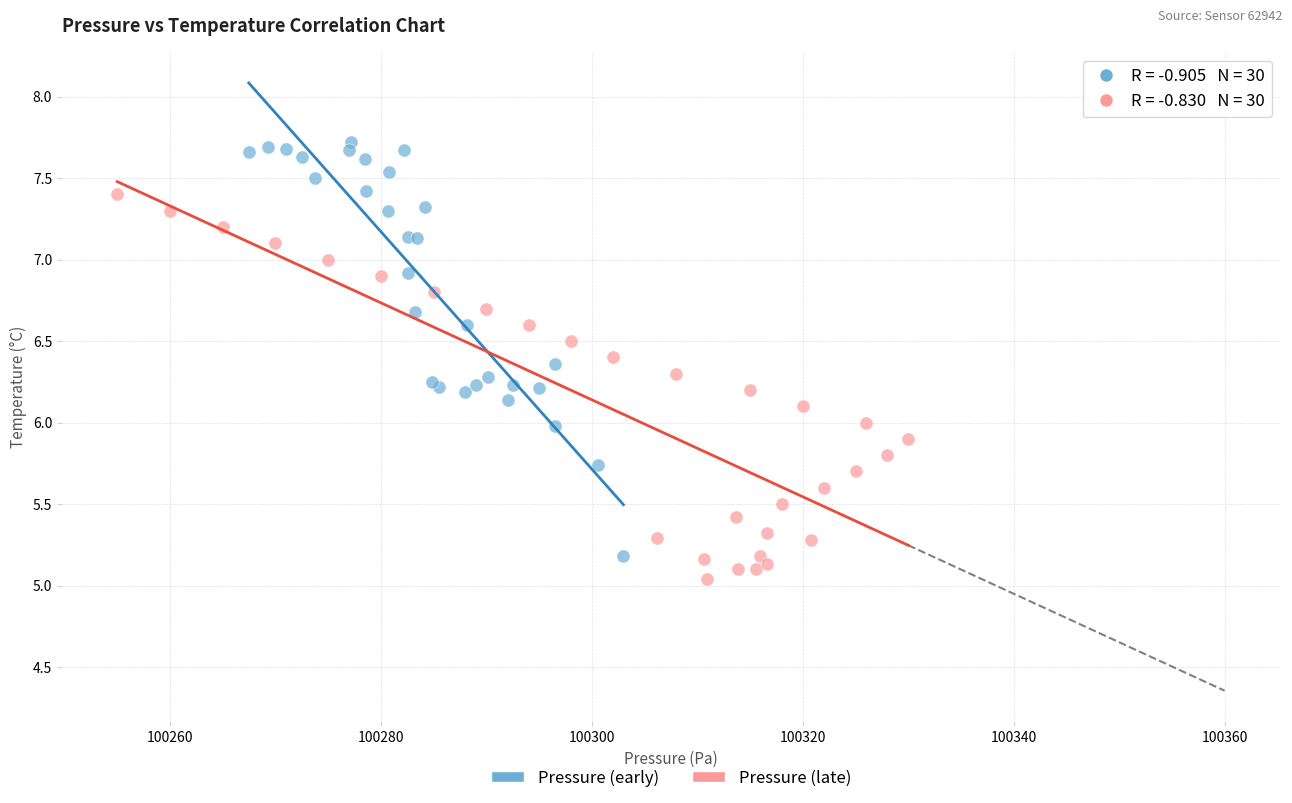

Which series reaches the maximum Y coordinate?

Pressure (early)